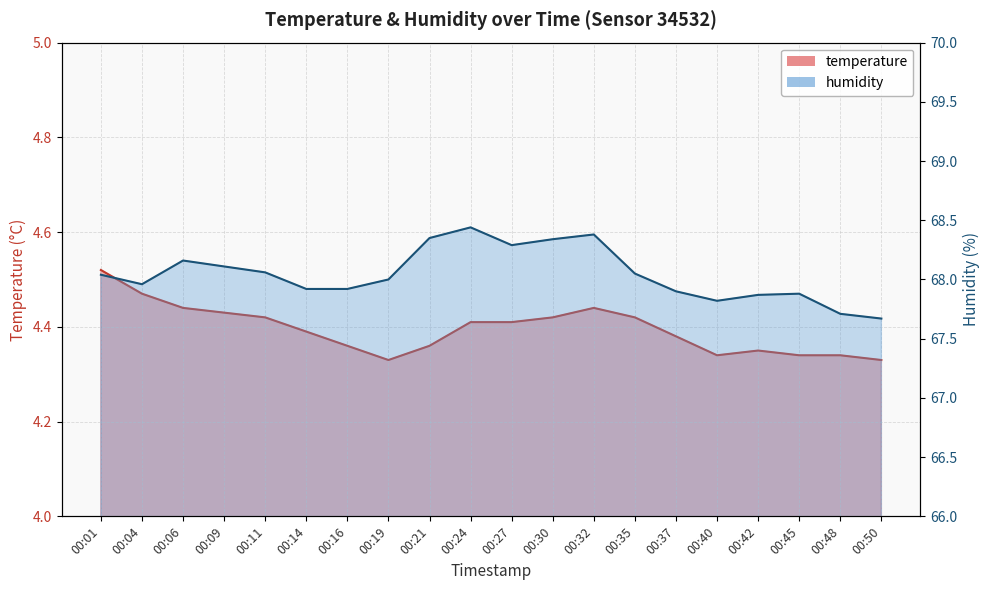

True or false: humidity and temperature cross at least once.

False